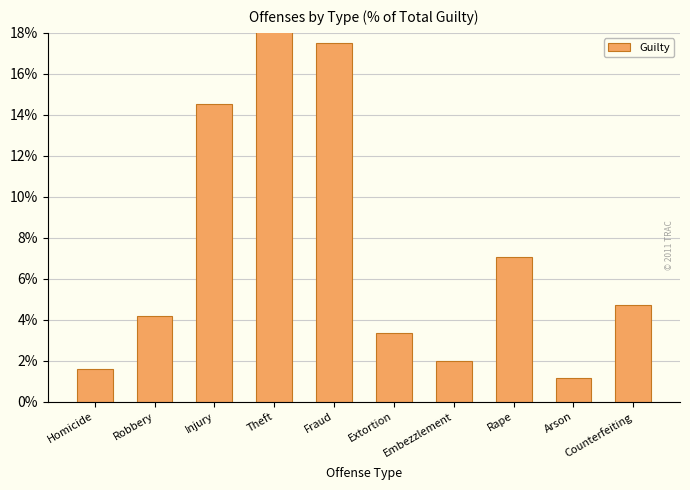

What is the label of the 7th bar from the right?

Theft